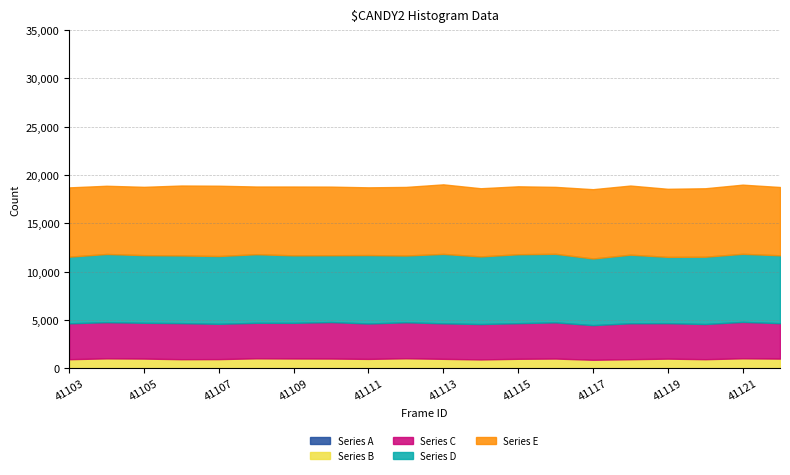

What is the difference between the Series A values at 41106 and 41103?

1